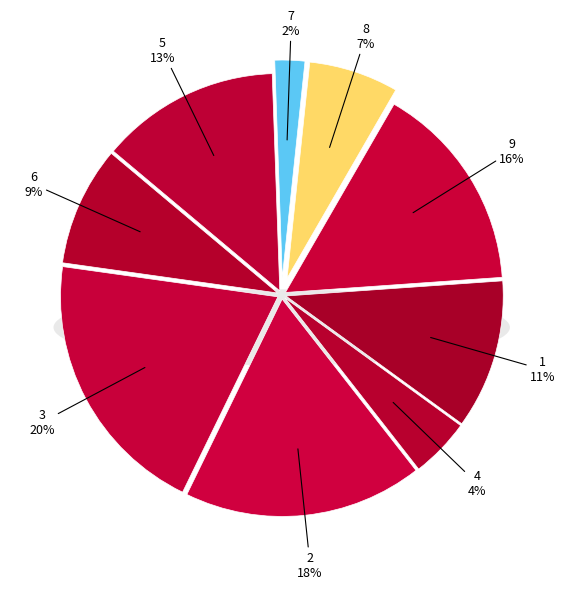

Count the number of slices in the pie.

9